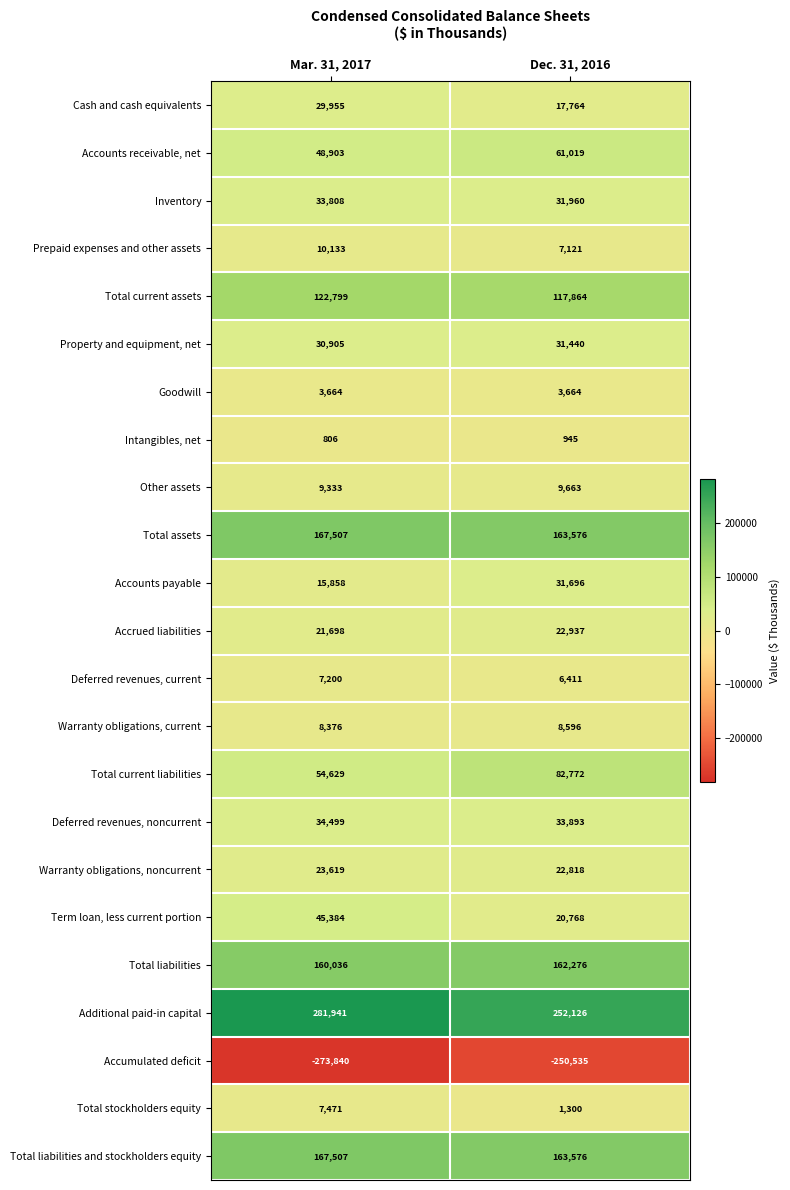

What is the difference between the Term loan, less current portion values at Dec. 31, 2016 and Mar. 31, 2017?

24616